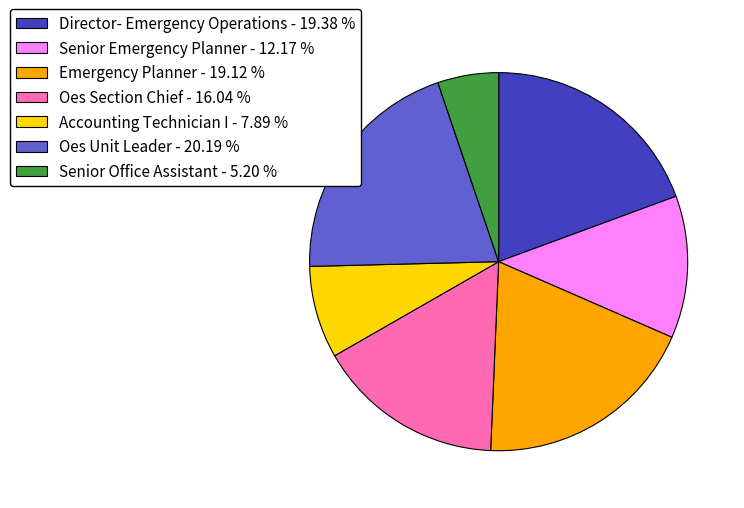

Combined, do Oes Unit Leader - 20.19 % and Emergency Planner - 19.12 % account for over 50%?

No